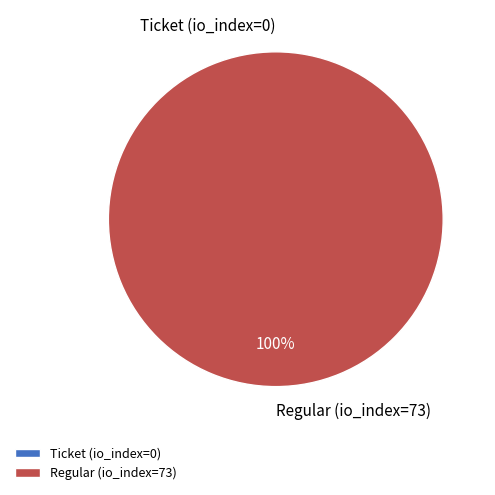

The Regular (io_index=73) slice represents 90% of the pie. True or false?

False